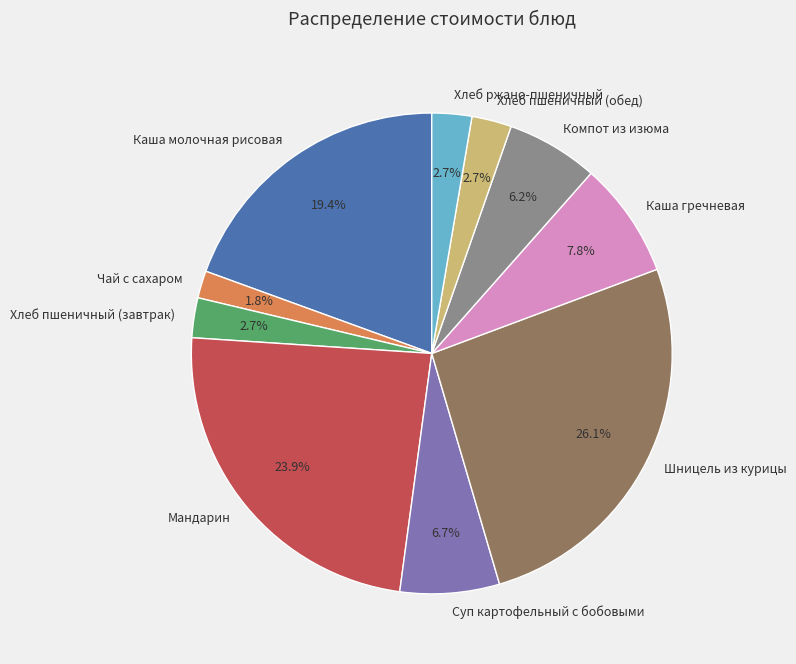

How many slices are in this pie chart?

10